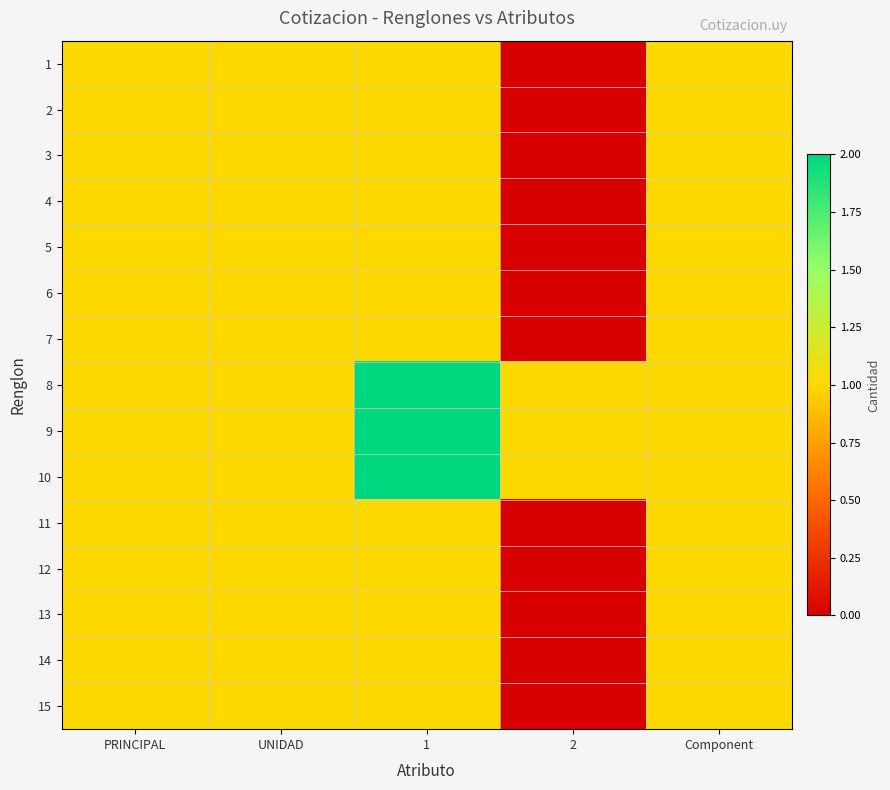

Which has a higher value, 2 or 1?

1